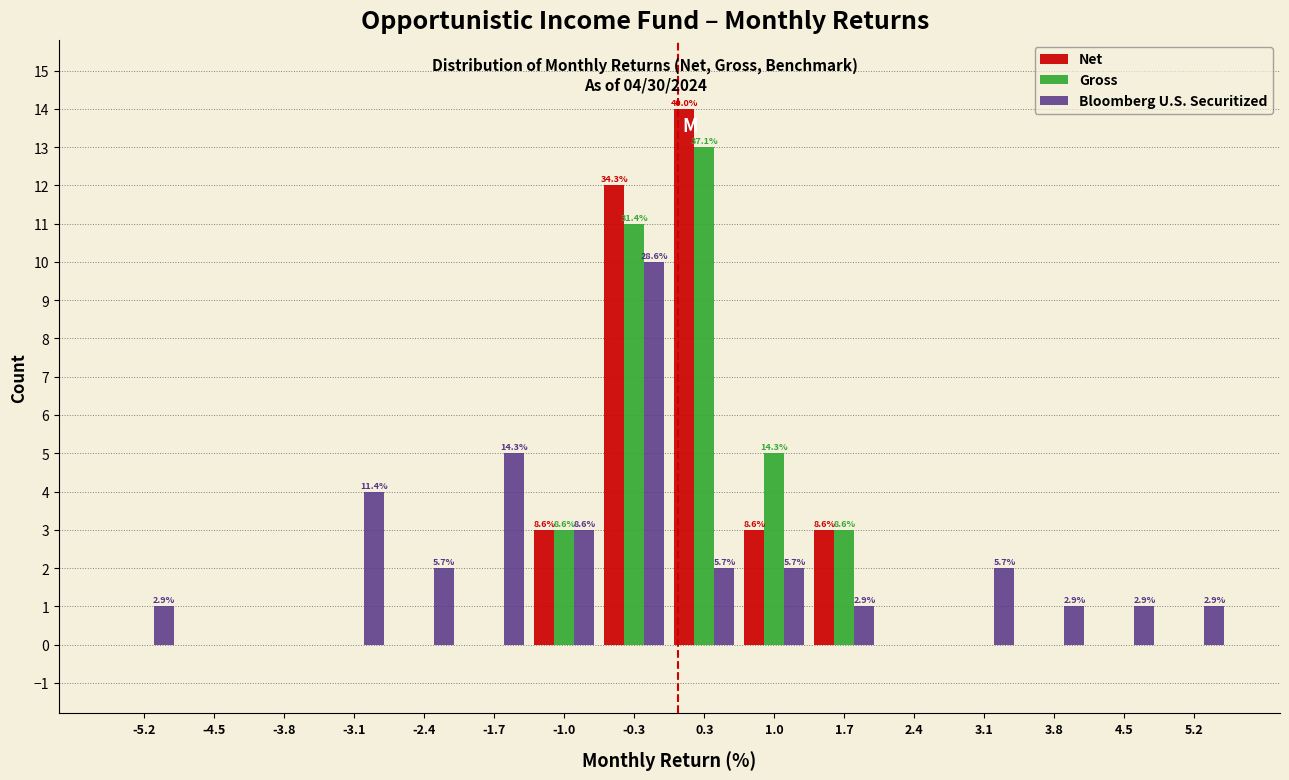

In the Gross series, which range on the x-axis has the tallest bar?

0.0 to 0.7